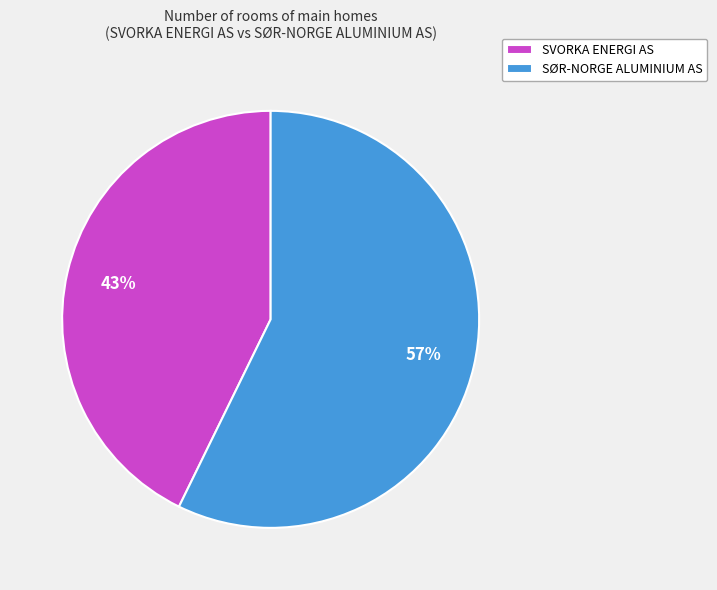

Is the sum of SØR-NORGE ALUMINIUM AS and SVORKA ENERGI AS greater than half?

Yes